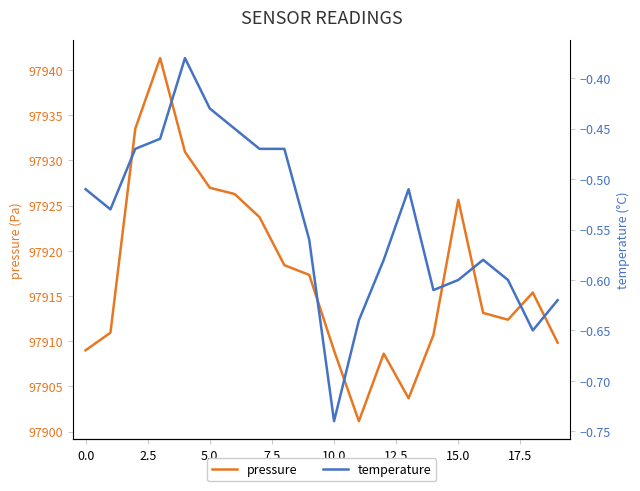

True or false: pressure has a value of 97925.6 at 15.0.

True